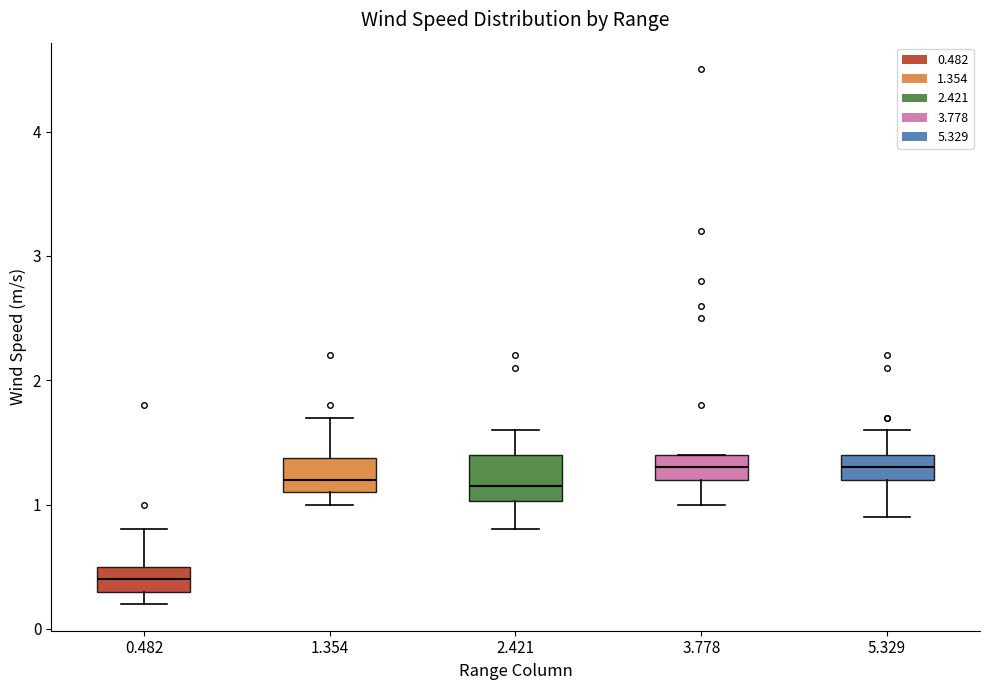

Where does the upper whisker of the box at x = 5.329 end on the y-axis? The values are not printed on the chart, so give them approximately, as read against the axis.

1.6